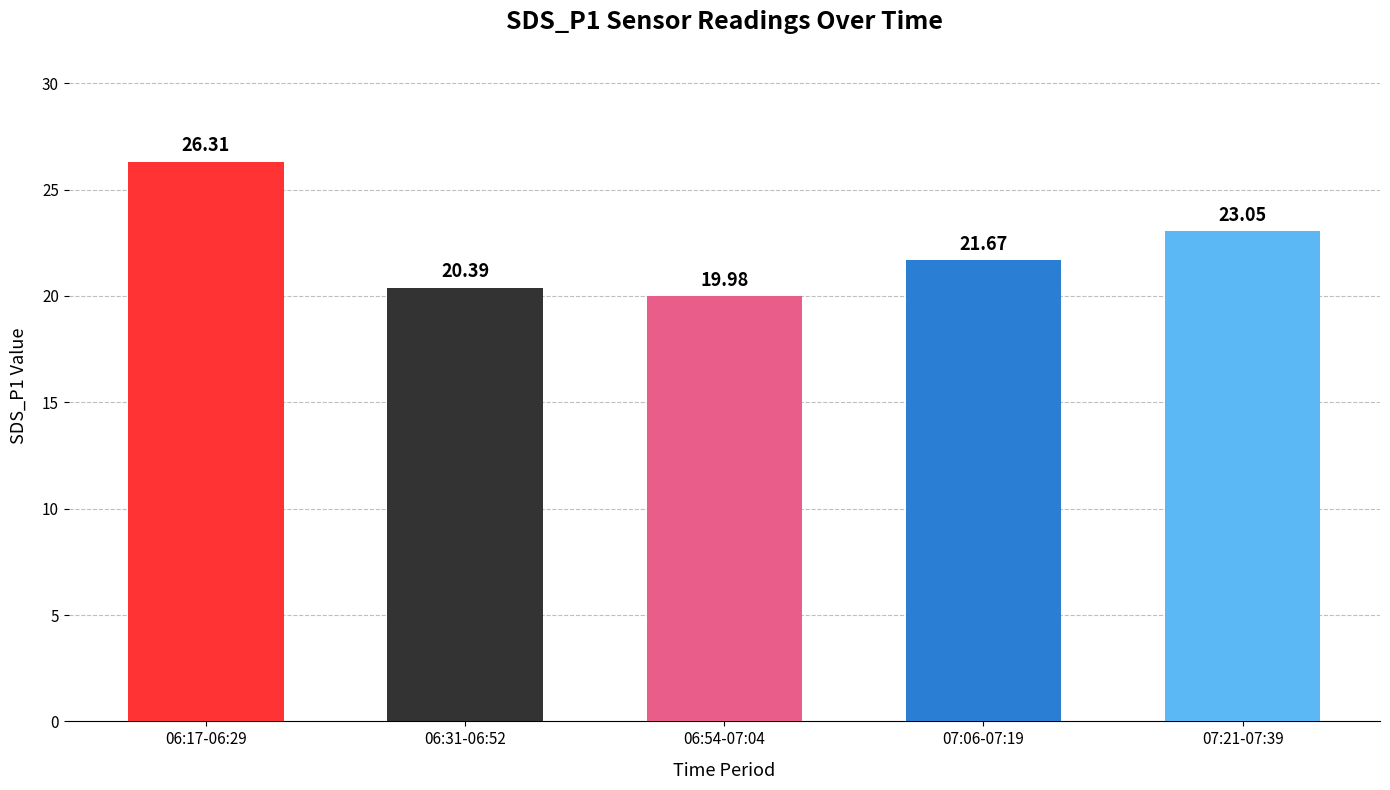

Rank the categories by value from highest to lowest.

06:17-06:29, 07:21-07:39, 07:06-07:19, 06:31-06:52, 06:54-07:04